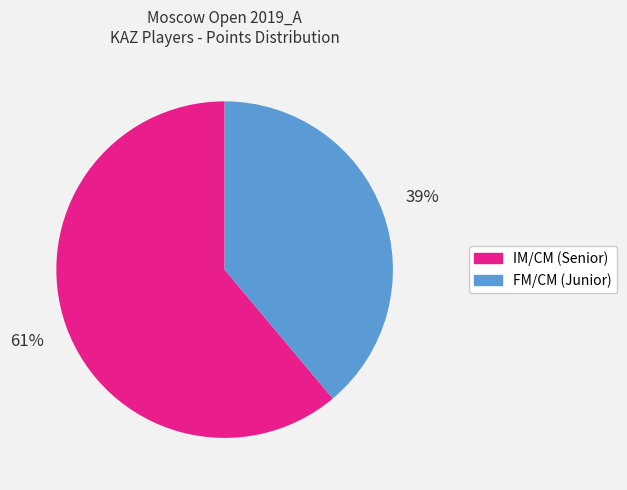

Does any single category account for the majority?

Yes